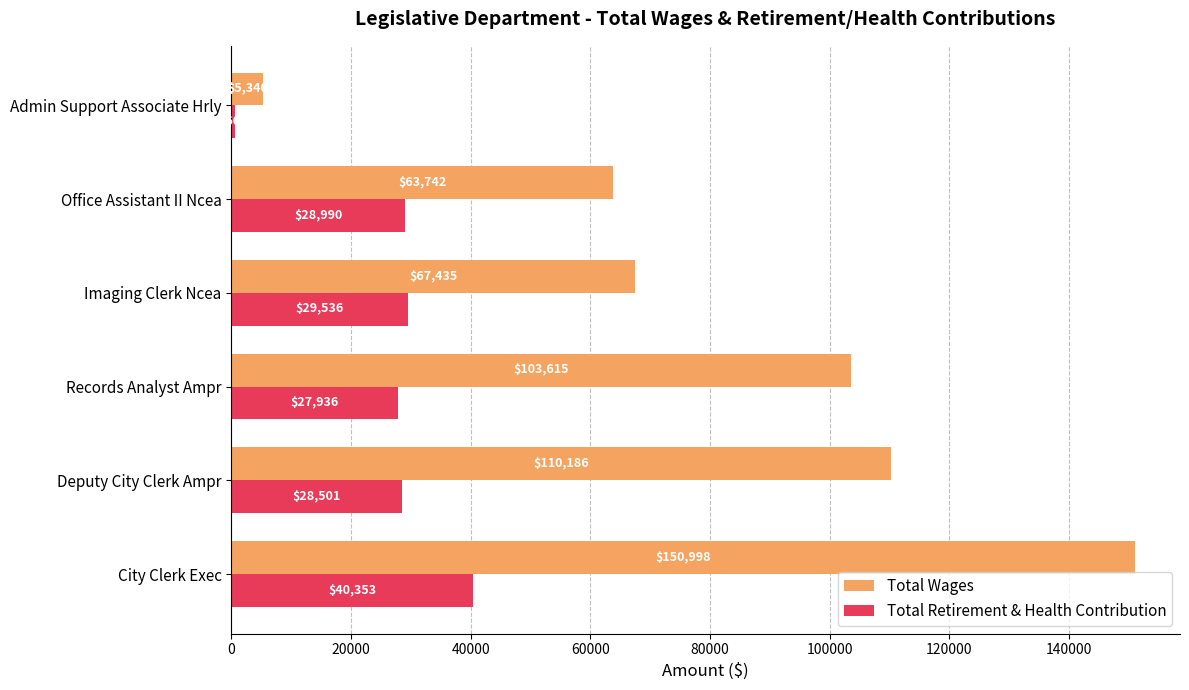

At how many categories does at least one series exceed 69037?

3